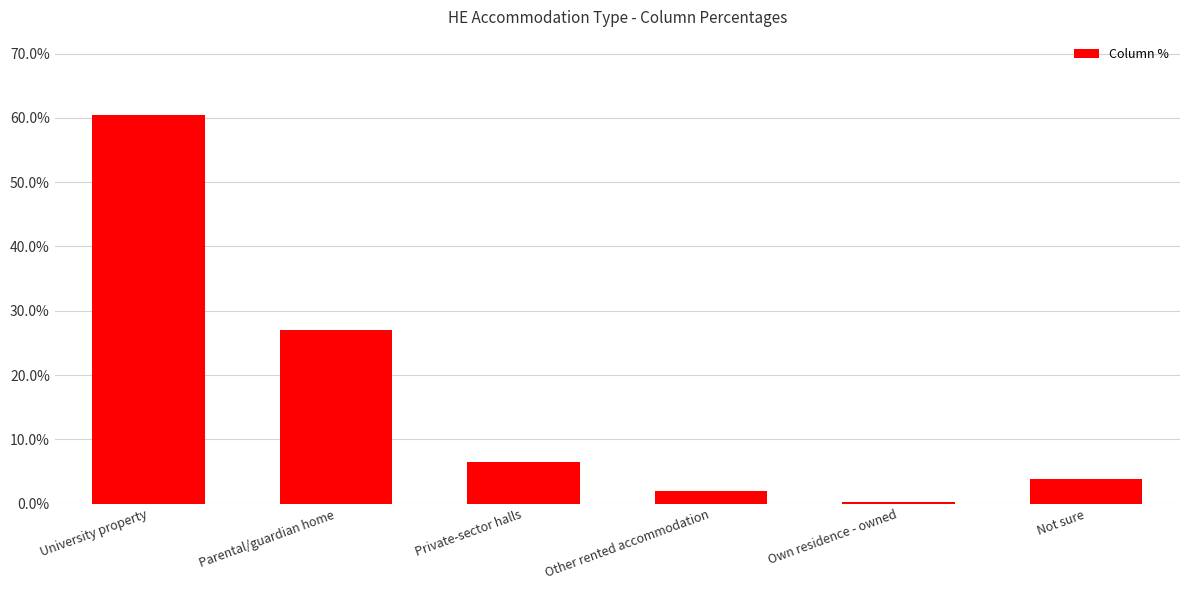

Are the bars horizontal?

No